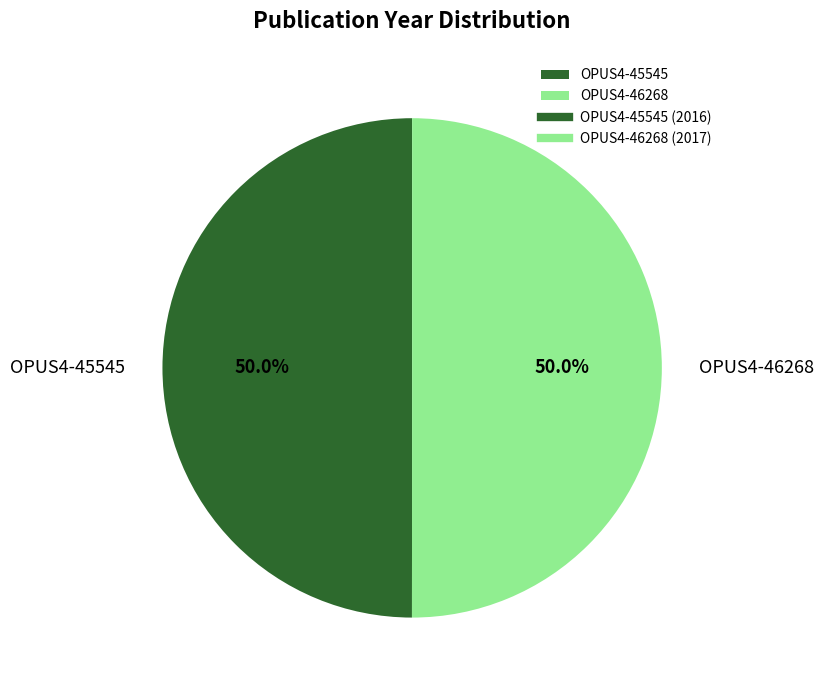

The OPUS4-45545 slice represents 63% of the pie. True or false?

False